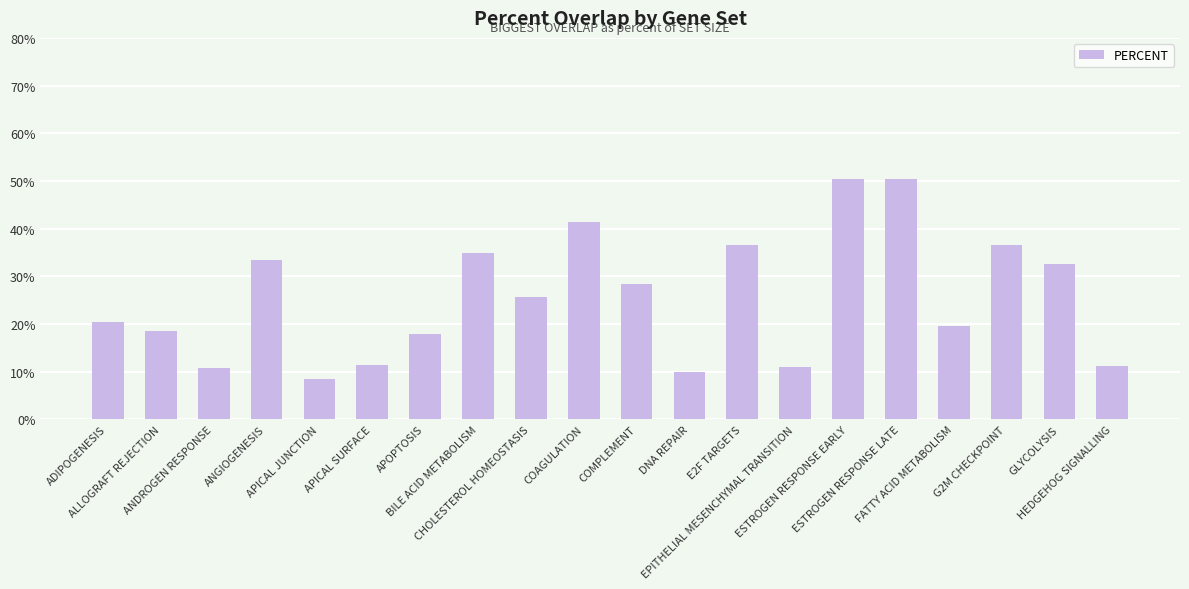

What is the smallest value displayed?

8.5